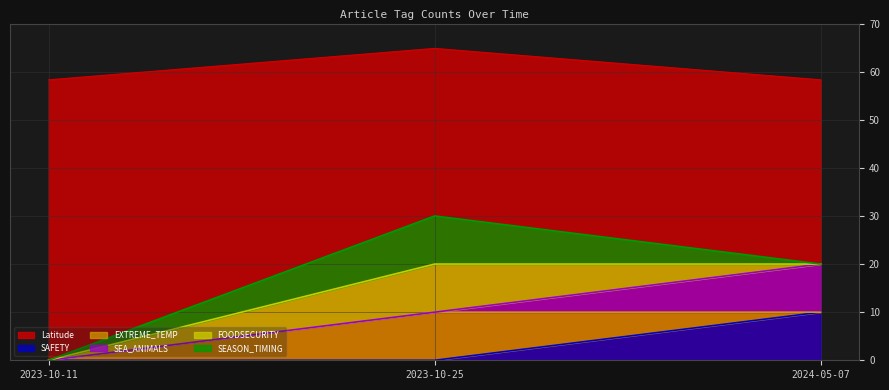

Rank the categories by SAFETY value from highest to lowest.

2024-05-07, 2023-10-11, 2023-10-25